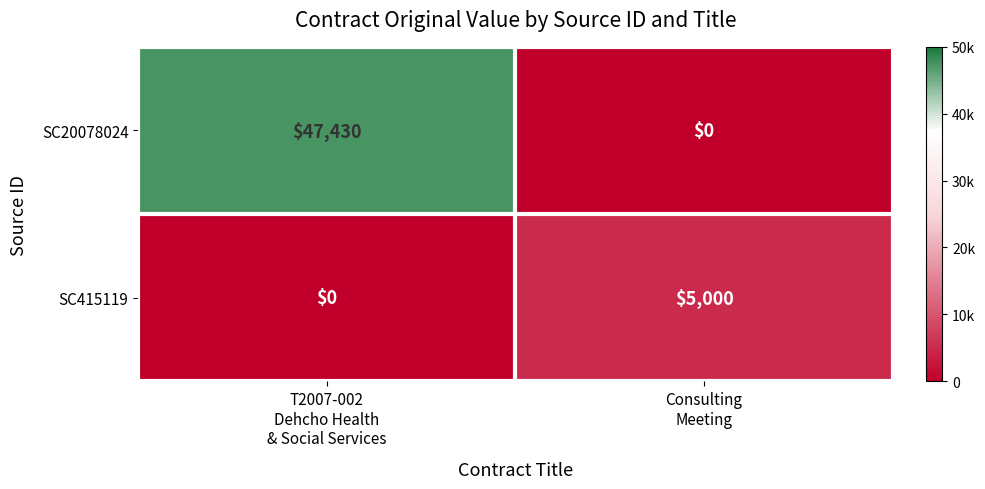

Between T2007-002
Dehcho Health
& Social Services and Consulting
Meeting, which series saw the biggest shift?

SC20078024